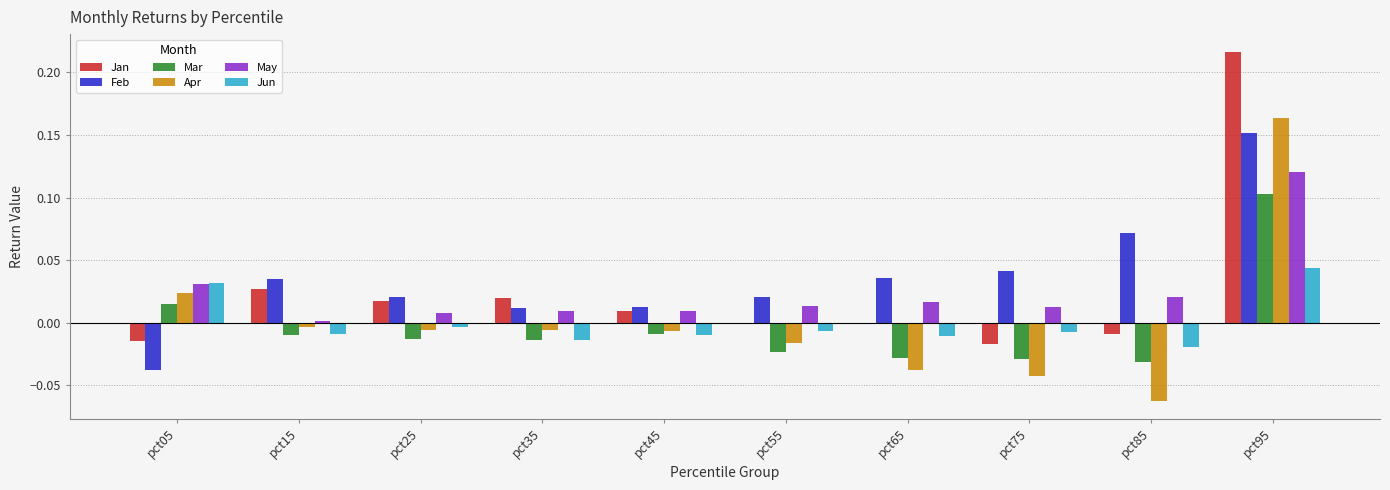

Which series has the largest total across all categories?

Feb